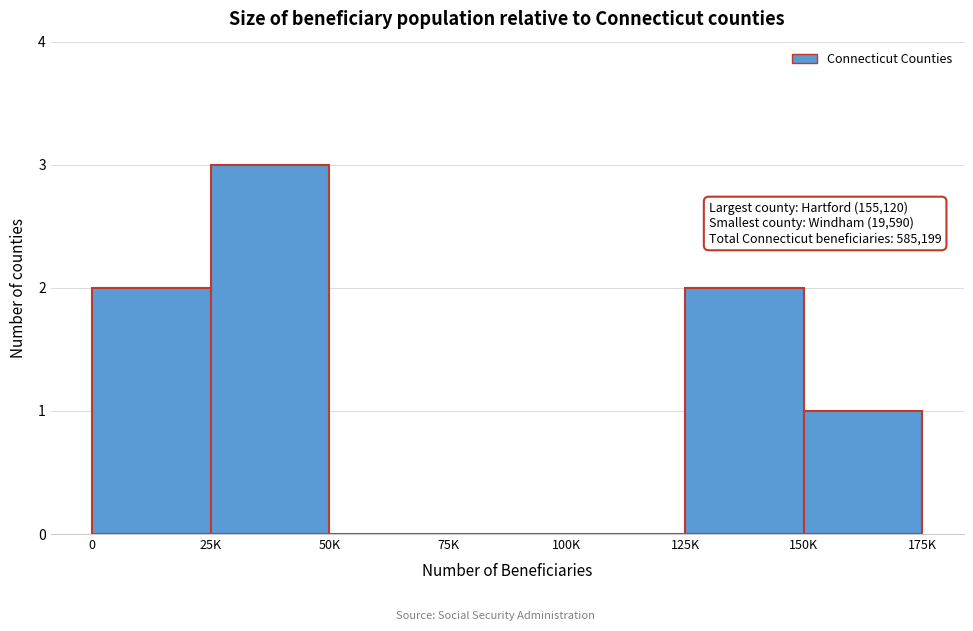

Reading left to right, what are all the values shown in this chart?

0=2	25K=3	50K=0	75K=0	100K=0	125K=2	150K=1